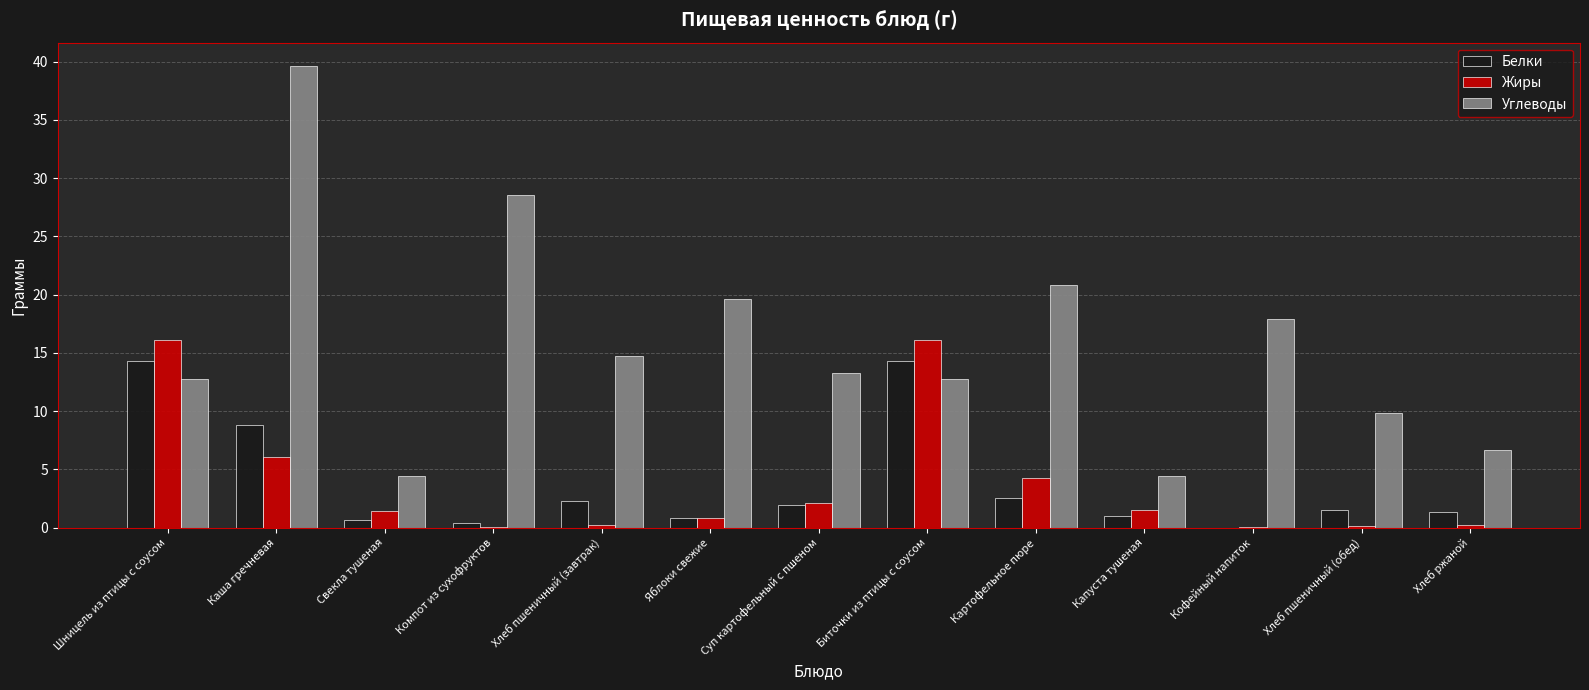

Which series has the largest total across all categories?

Углеводы